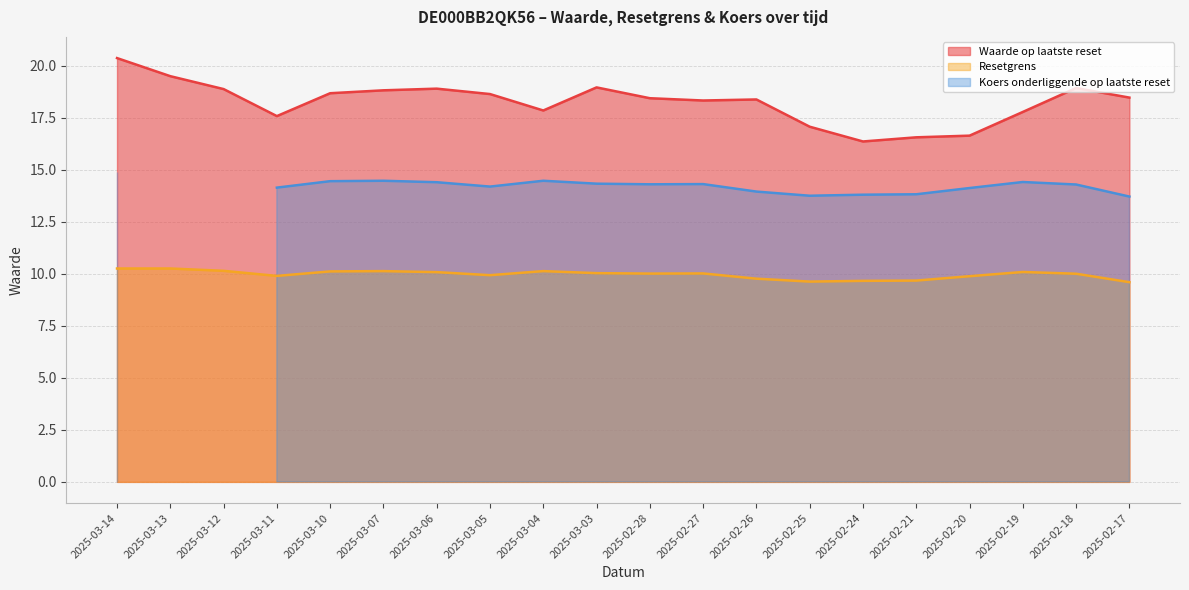

True or false: Resetgrens has a value of 9.6 at 2025-02-17.

True